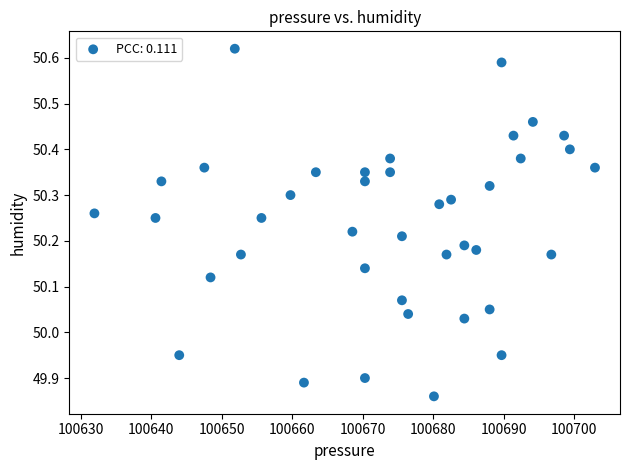

What is the range of Y values (max minus min)?

0.8